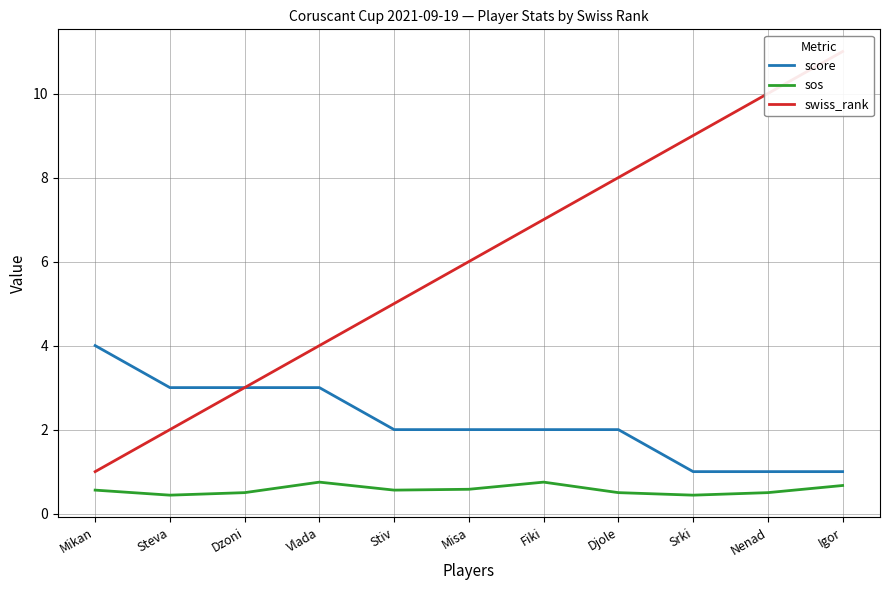

True or false: swiss_rank has more than 1 interior local peaks.

False